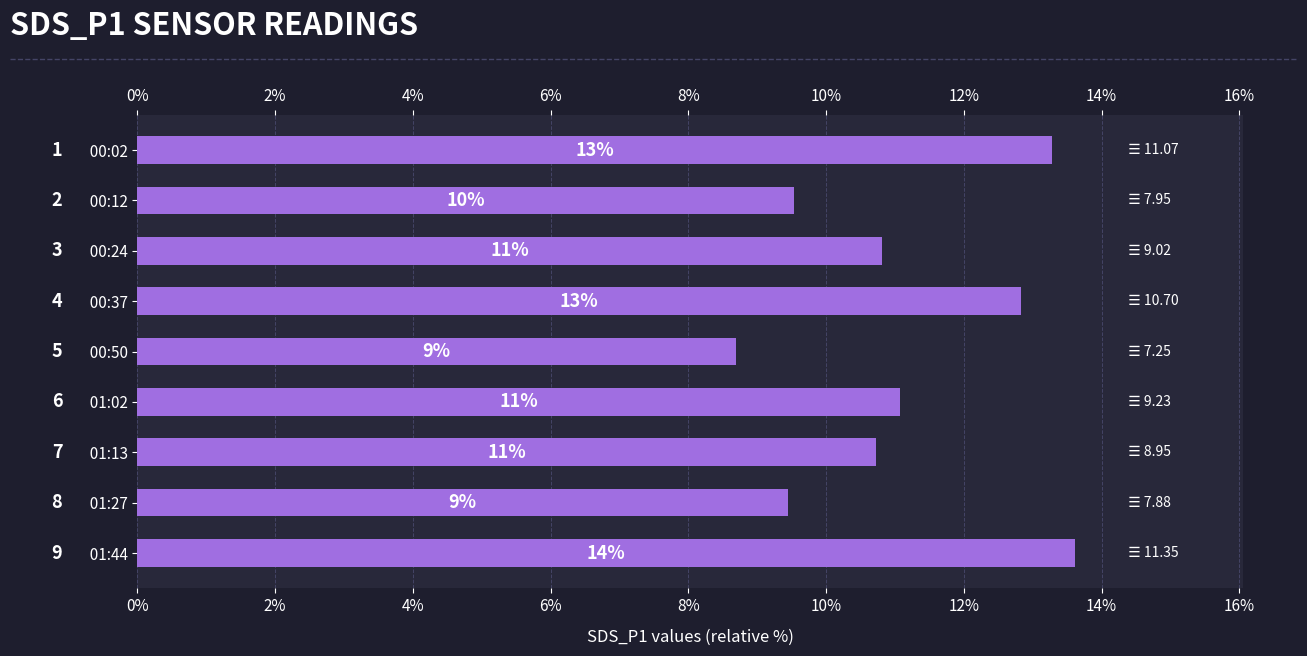

What is the value of the 6th bar from the left?

11.1